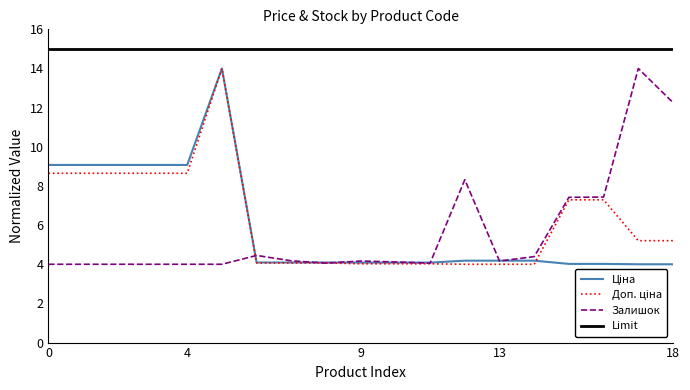

True or false: Ціна and Доп. ціна cross at least once.

True